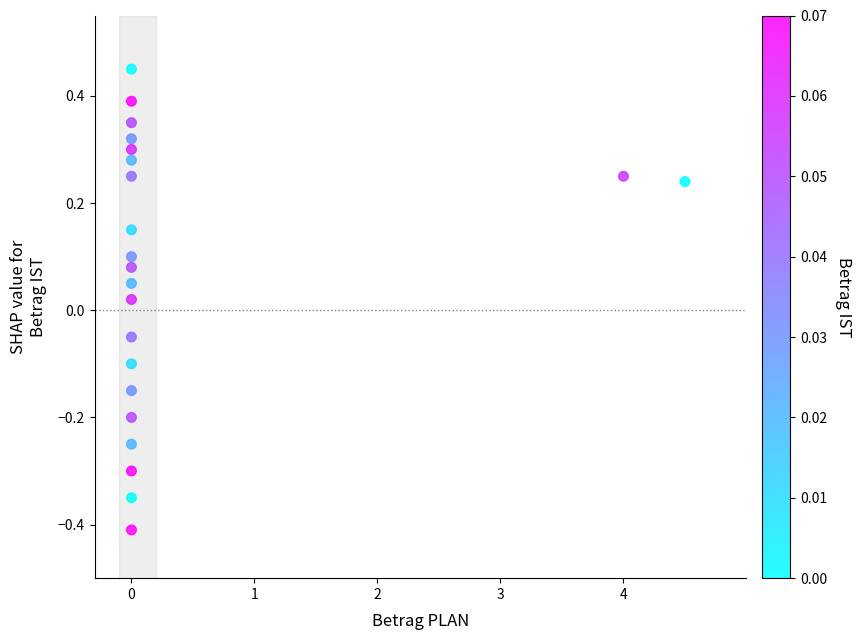

What is the range of X values (max minus min)?

4.5